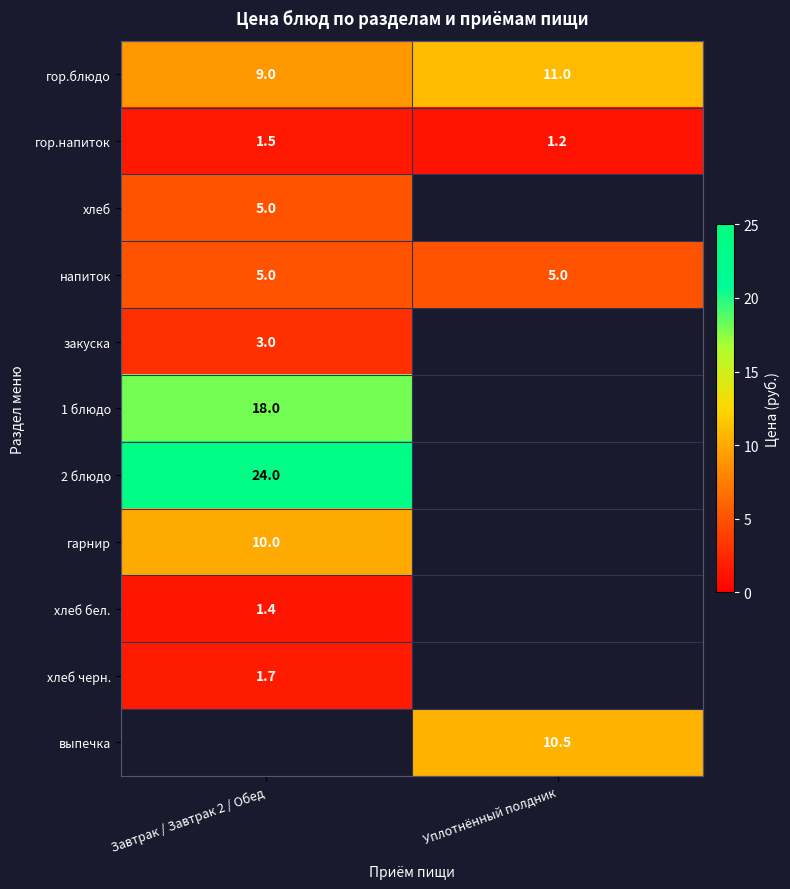

The хлеб бел. series shows 1.4 at Завтрак / Завтрак 2 / Обед. True or false?

True